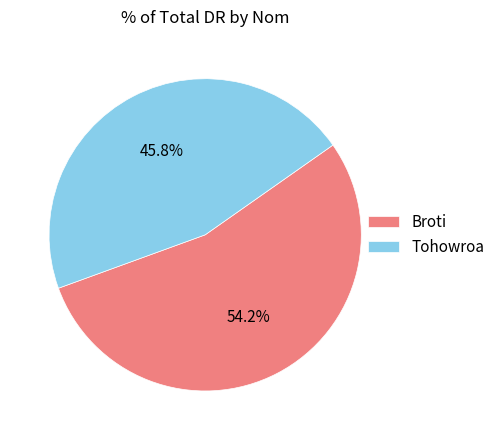

Rank the categories by value from lowest to highest.

Tohowroa, Broti